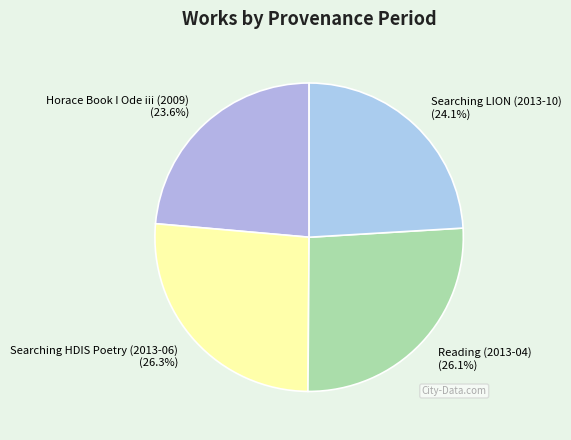

What is the total percentage of Horace Book I Ode iii (2009) and Searching LION (2013-10)?

47.7%